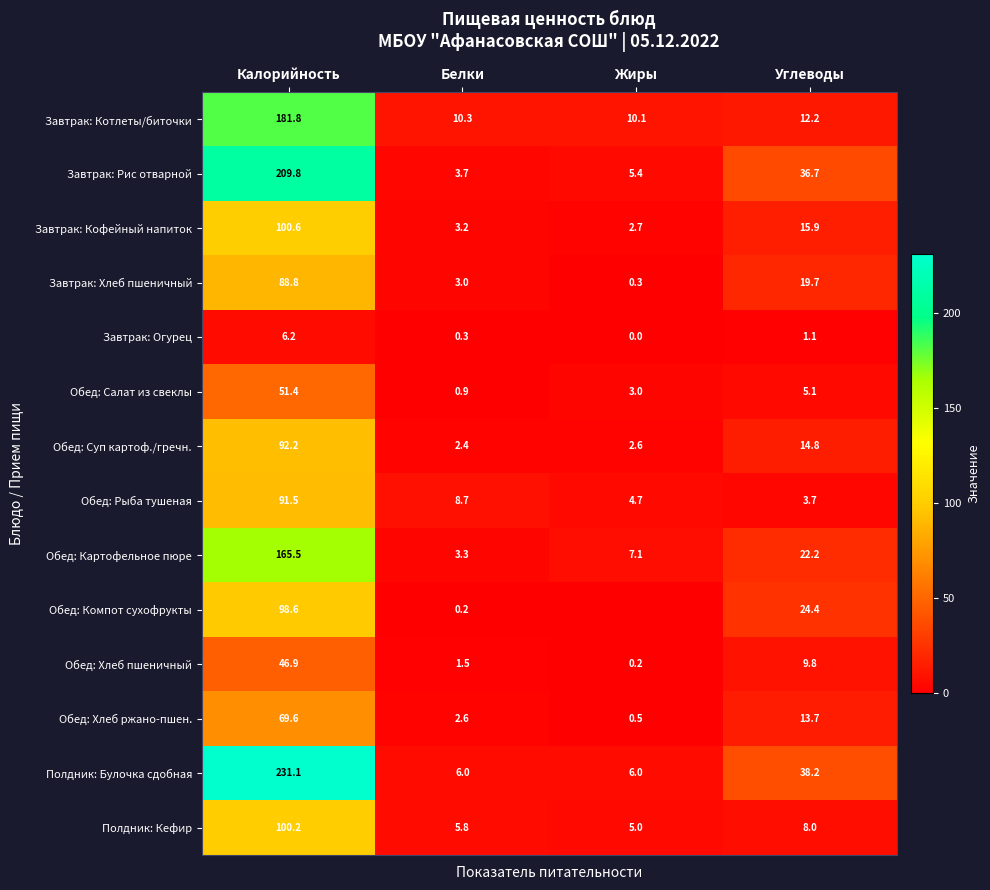

How many data points in Обед: Картофельное пюре are above 22?

2